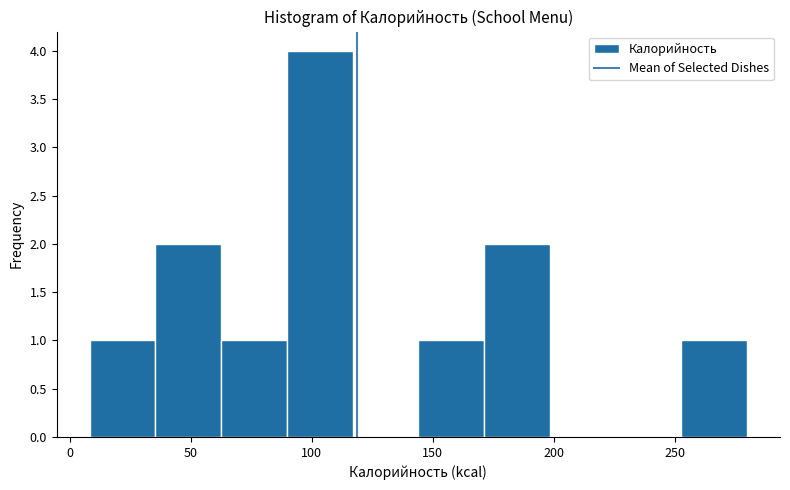

Reading left to right, transcribe this chart: for each bar, give the range it covers on the x-axis and its height. Neither the bar edges nor the heights are printed on the chart, so give them approximately, as read against the axes.

10 to 35: 1
35 to 60: 2
60 to 90: 1
90 to 115: 4
115 to 145: 0
145 to 170: 1
170 to 200: 2
200 to 225: 0
225 to 255: 0
255 to 280: 1